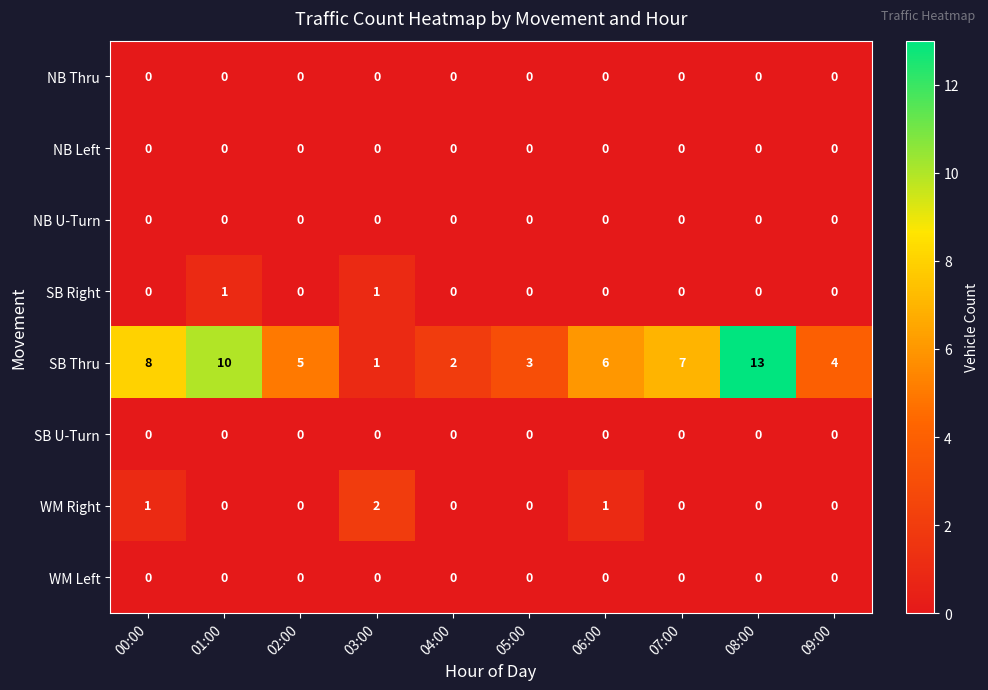

What is the greatest value displayed?

13